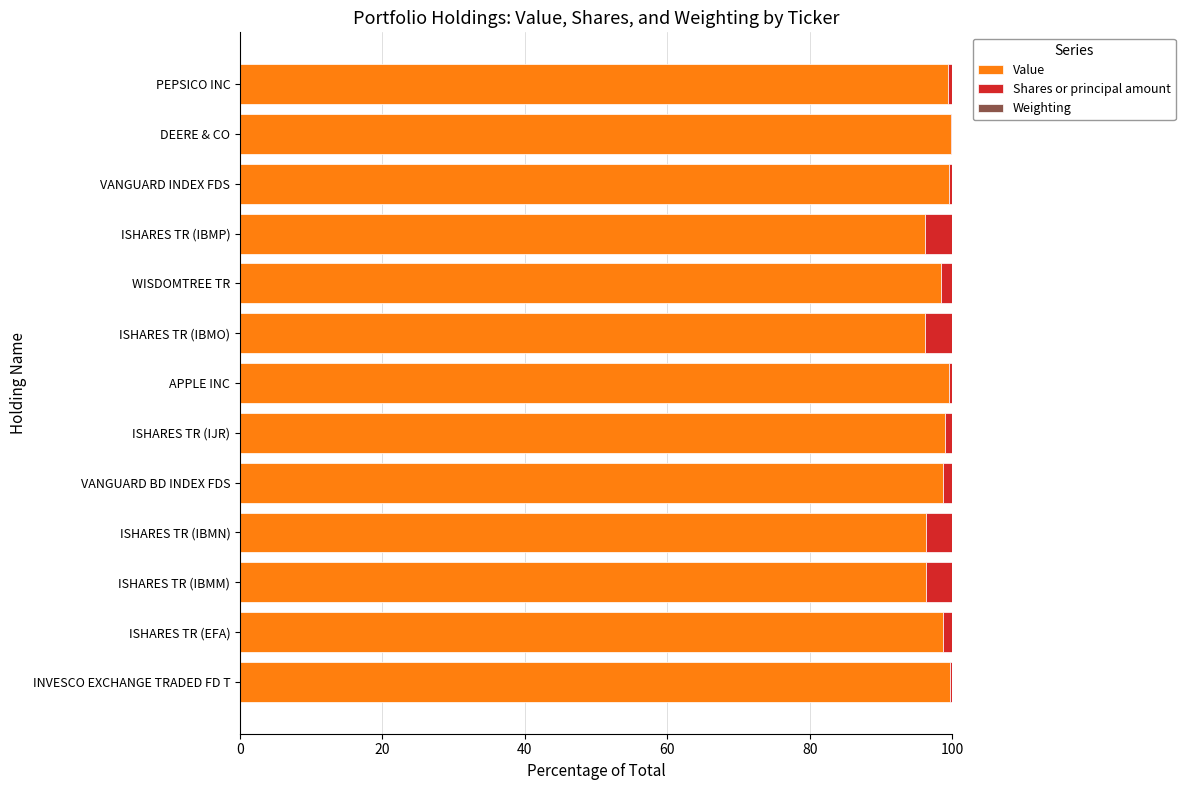

The Value series shows 160.8 at ISHARES TR (IBMO). True or false?

False